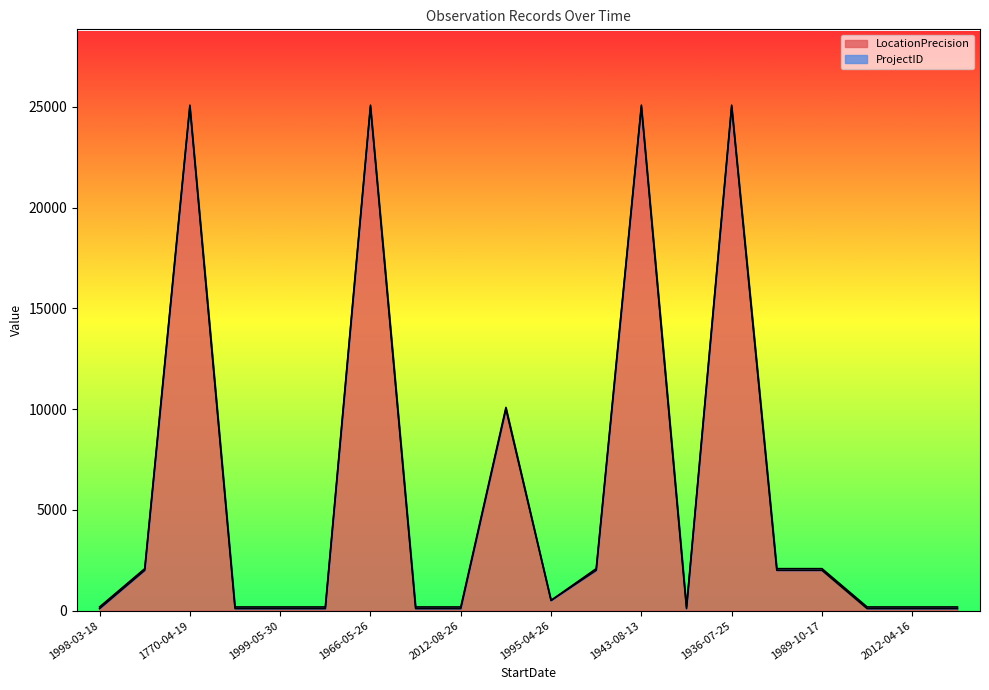

How many lines are shown in the chart?

2